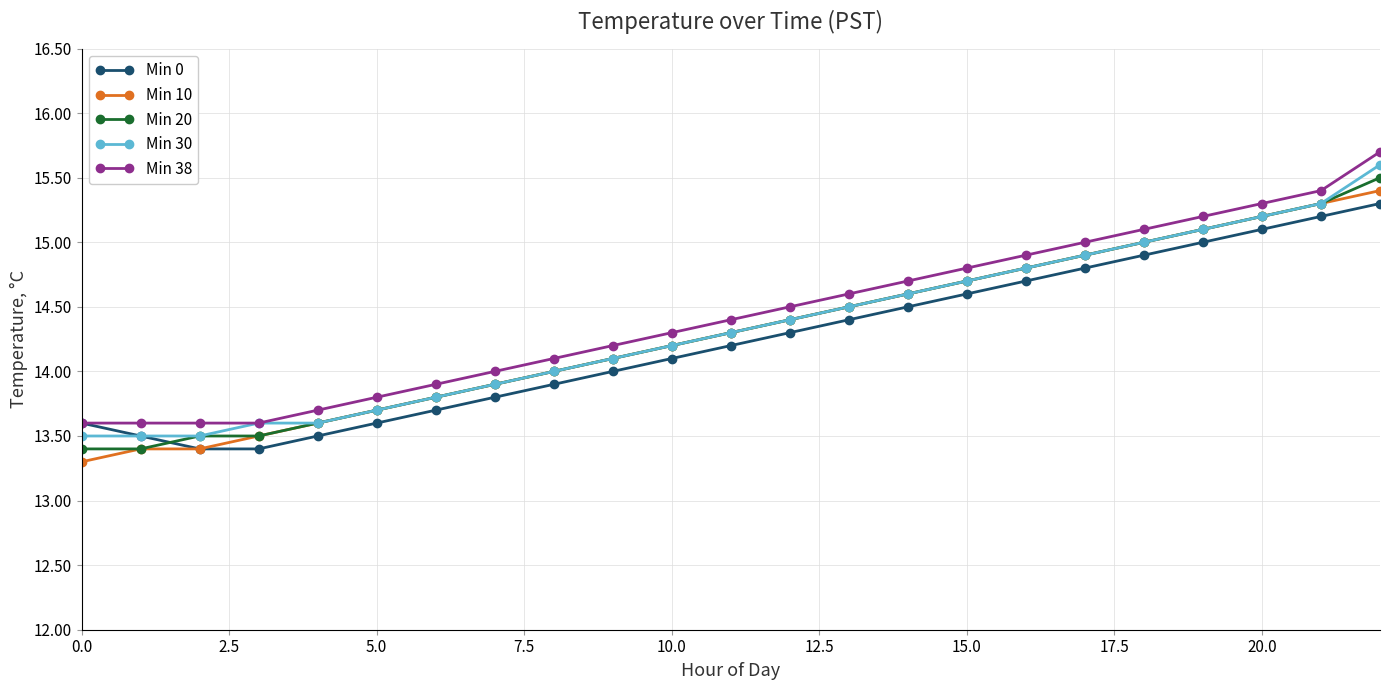

What is the maximum value for Min 10?

15.4